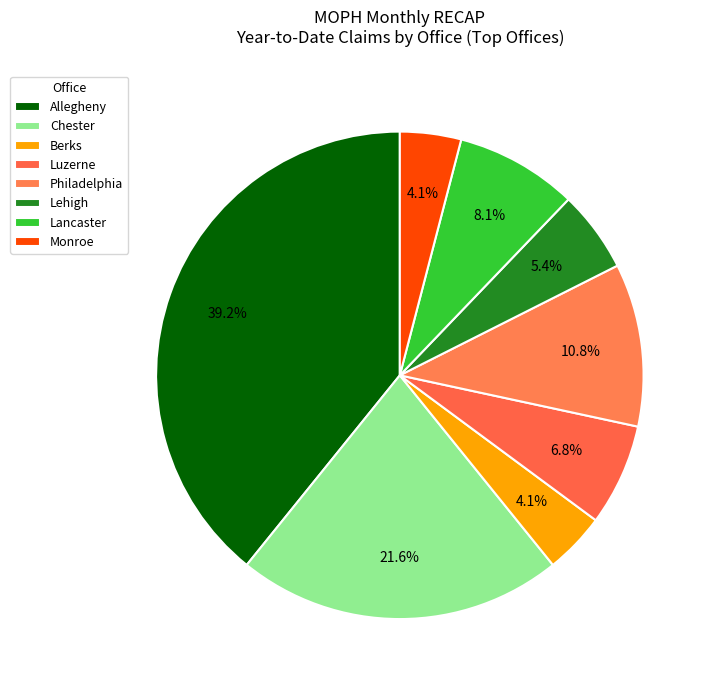

Is there a majority slice in this chart?

No